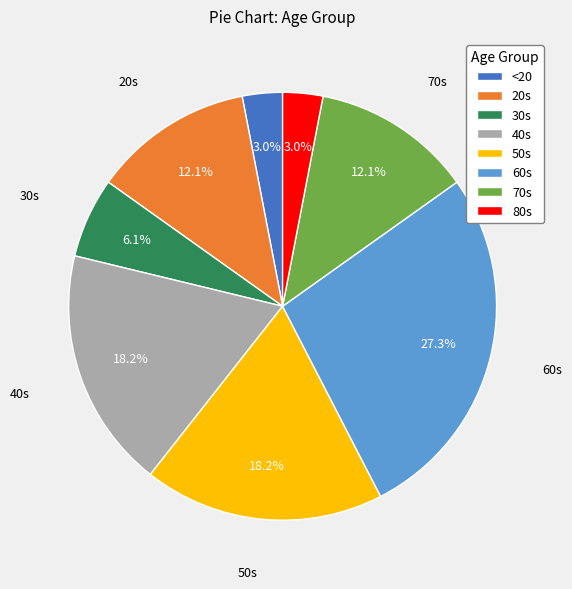

Is there a majority slice in this chart?

No